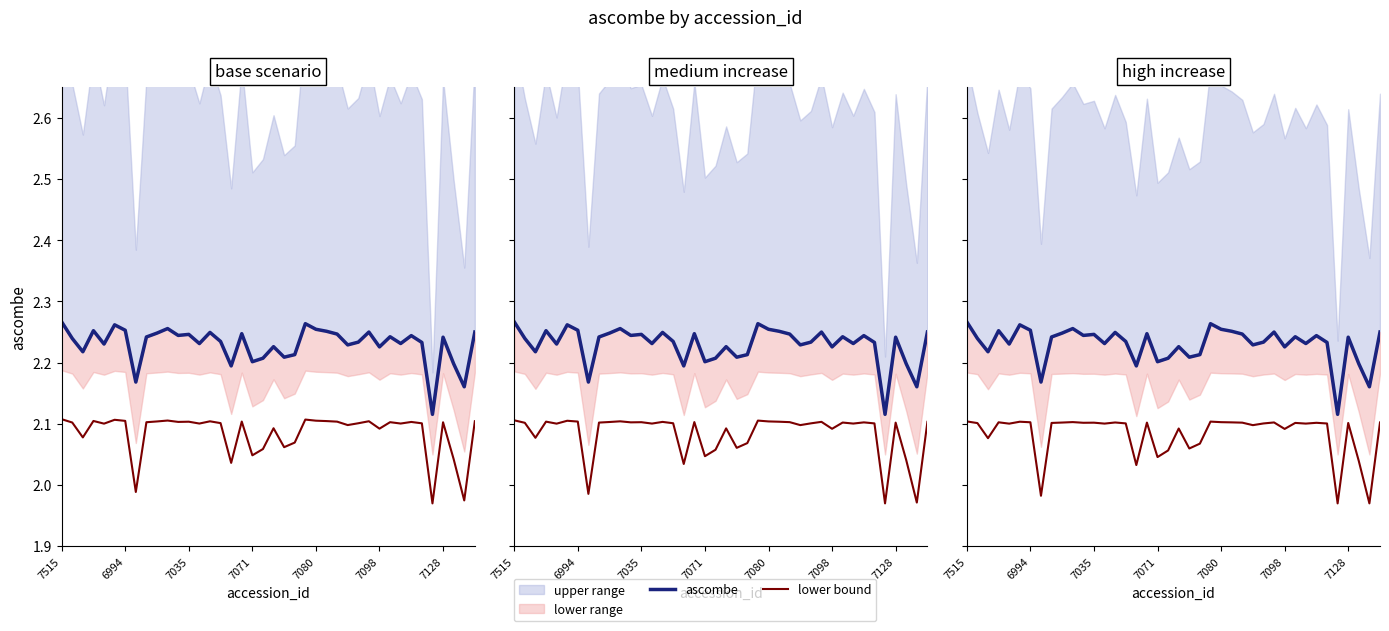

How many lines are shown in the chart?

2